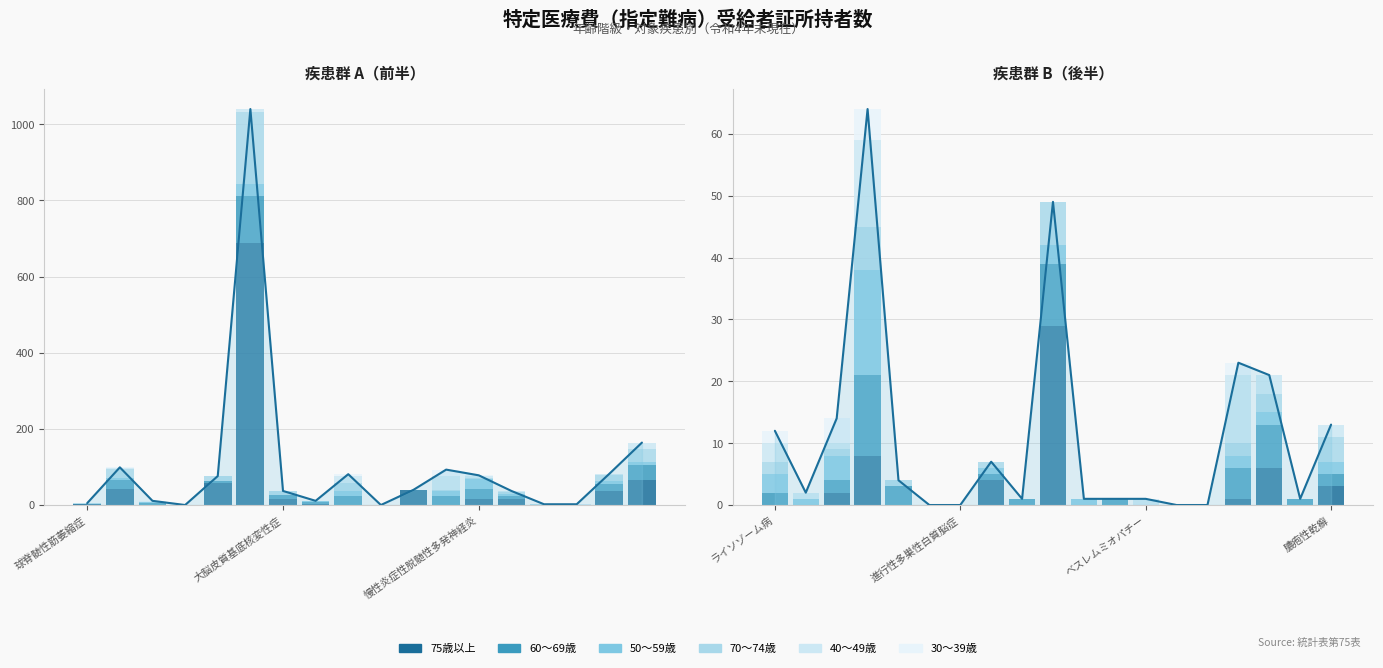

What is the value of the 60～69歳 bar at the 9th from the left?

1